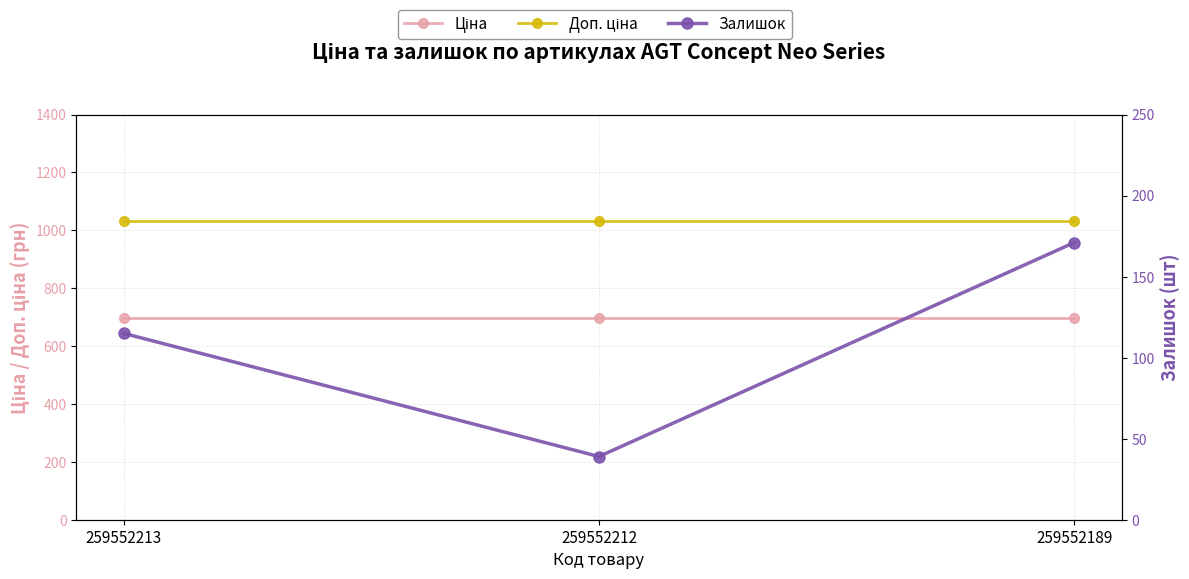

Which series changed the most between 259552213 and 259552212?

Залишок